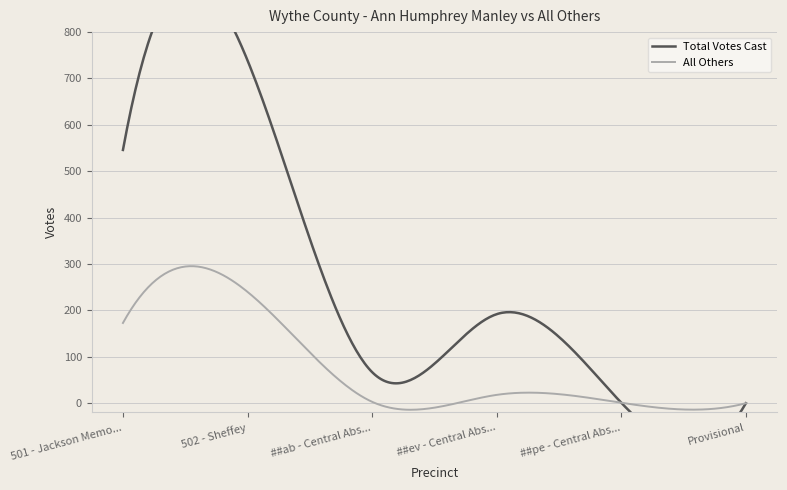

Is it true that All Others equals 379 at 502 - Sheffey?

False